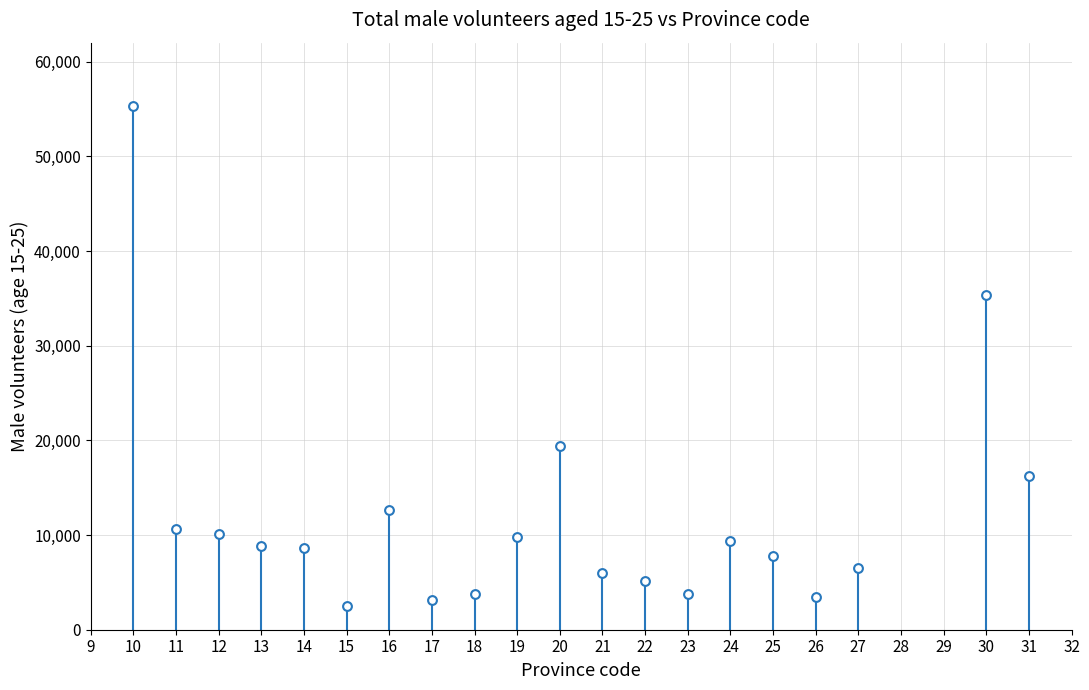

What Y value in the scatter plot is closest to 28931?

35354